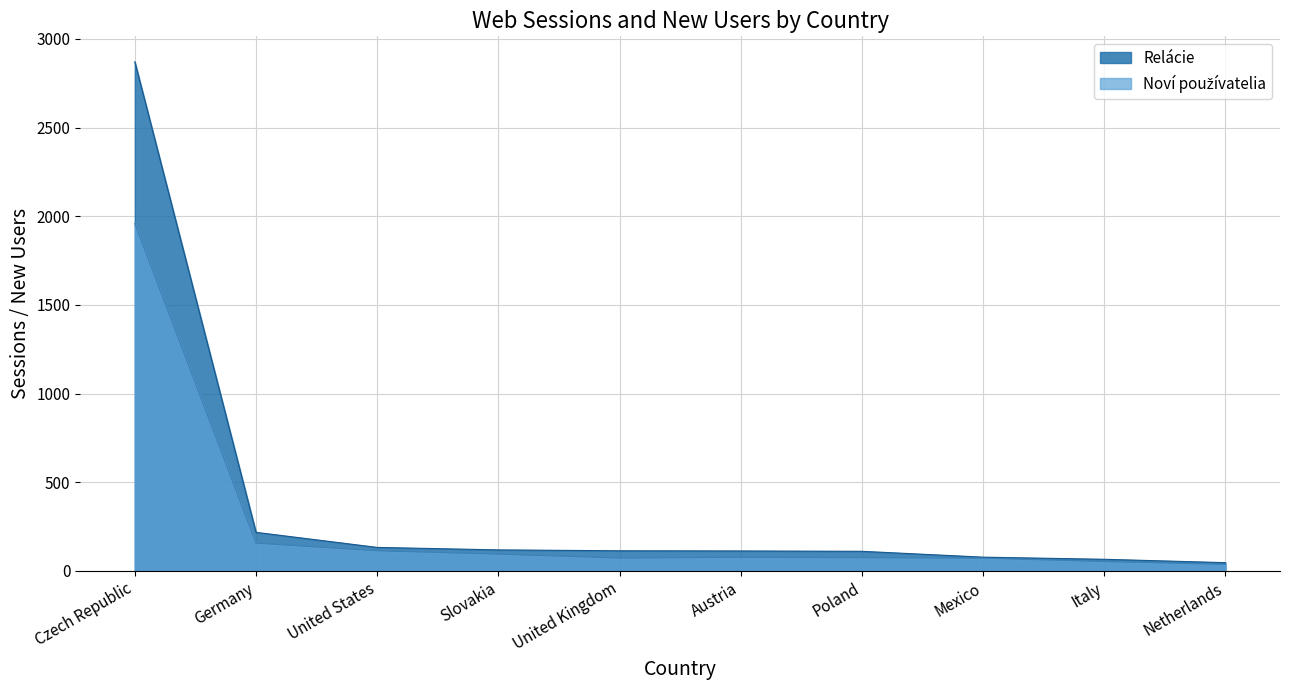

Where does the Relácie series first go above 113?

Czech Republic